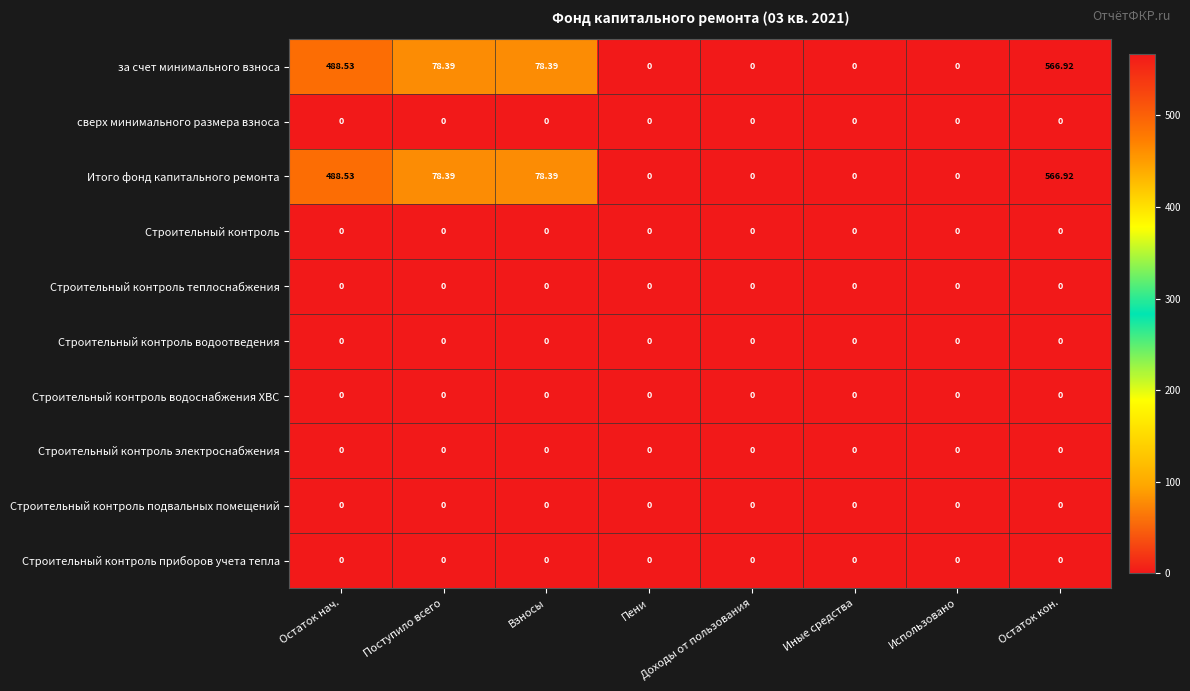

At which category does the chart reach its peak across all series?

Остаток кон.